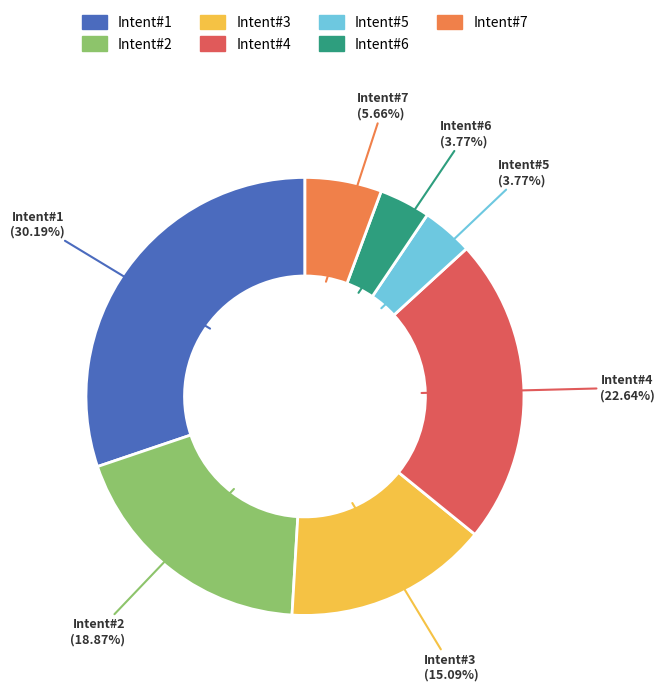

What is the largest slice in the pie chart?

Intent#1